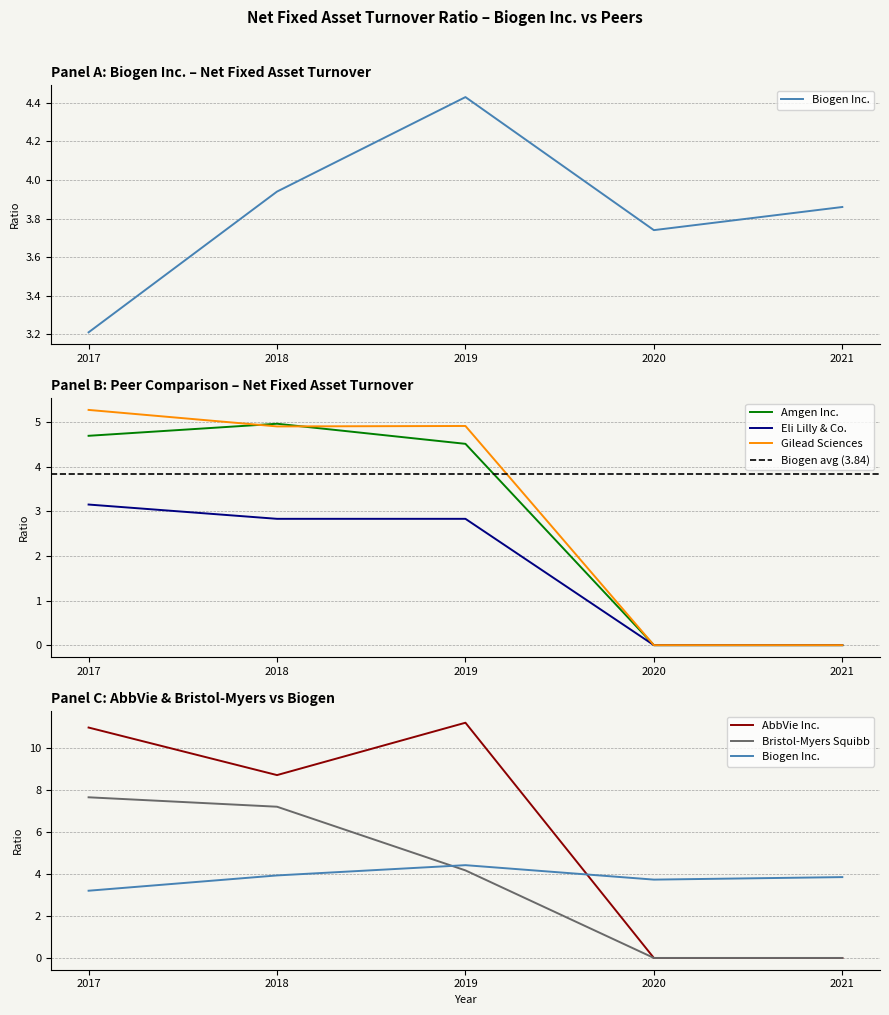

What are all the series names shown in the legend?

Biogen Inc., AbbVie Inc., Amgen Inc., Bristol-Myers Squibb, Eli Lilly & Co., Gilead Sciences